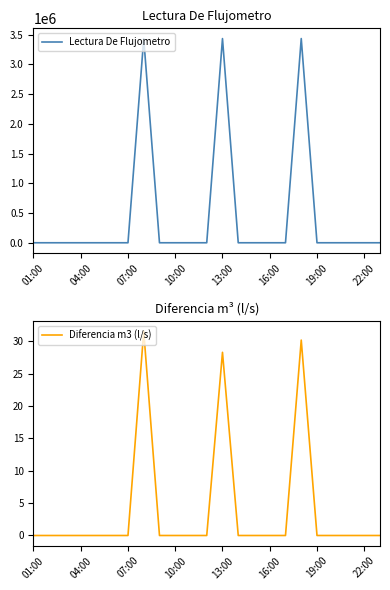

Count the number of data series in this chart.

2